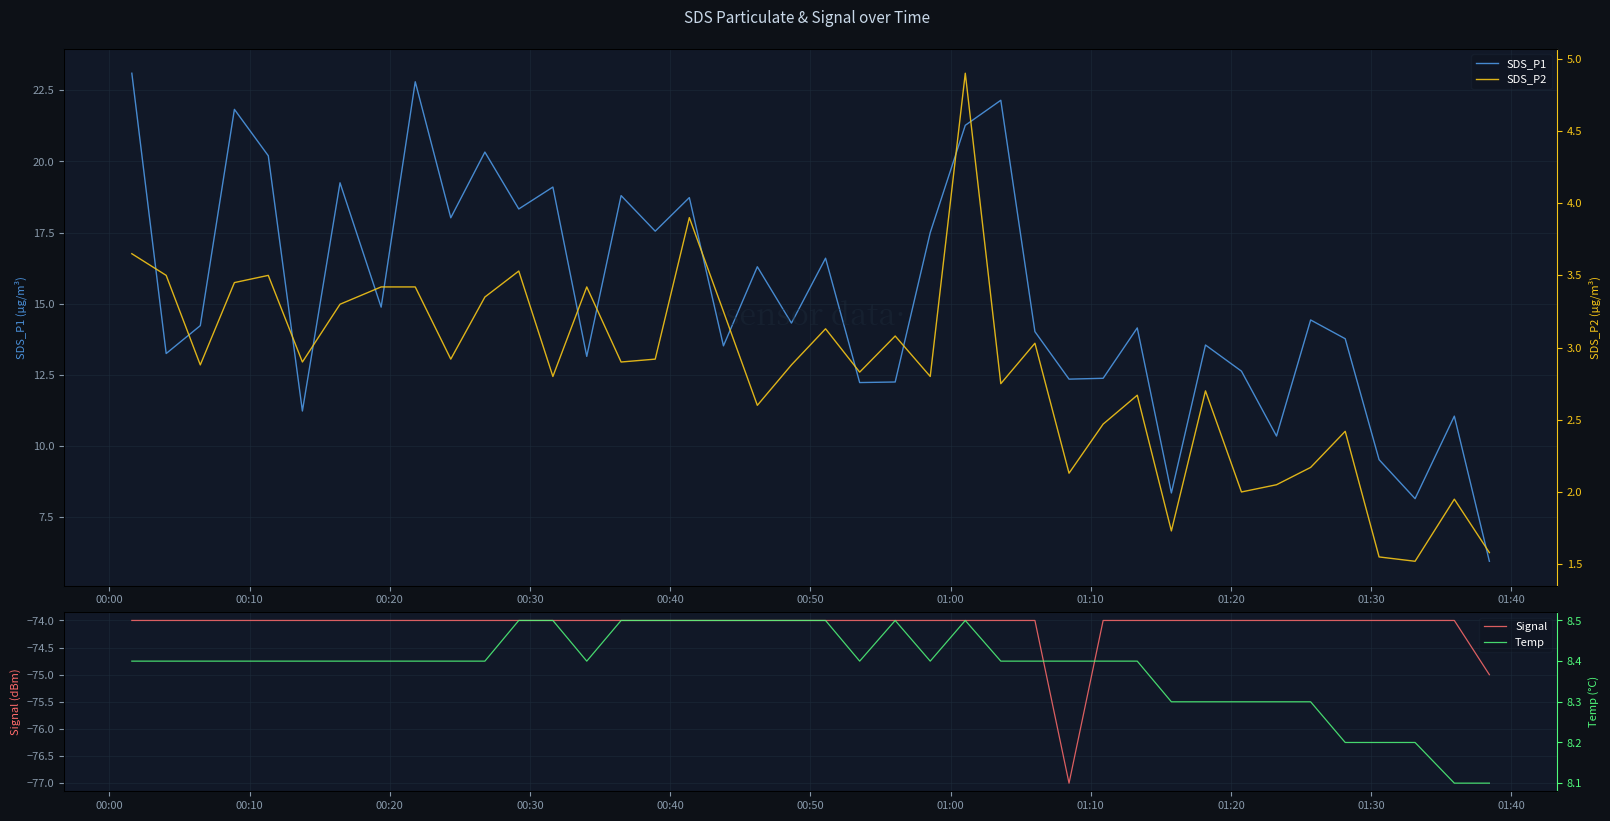

True or false: Temp and Signal cross at least once.

False